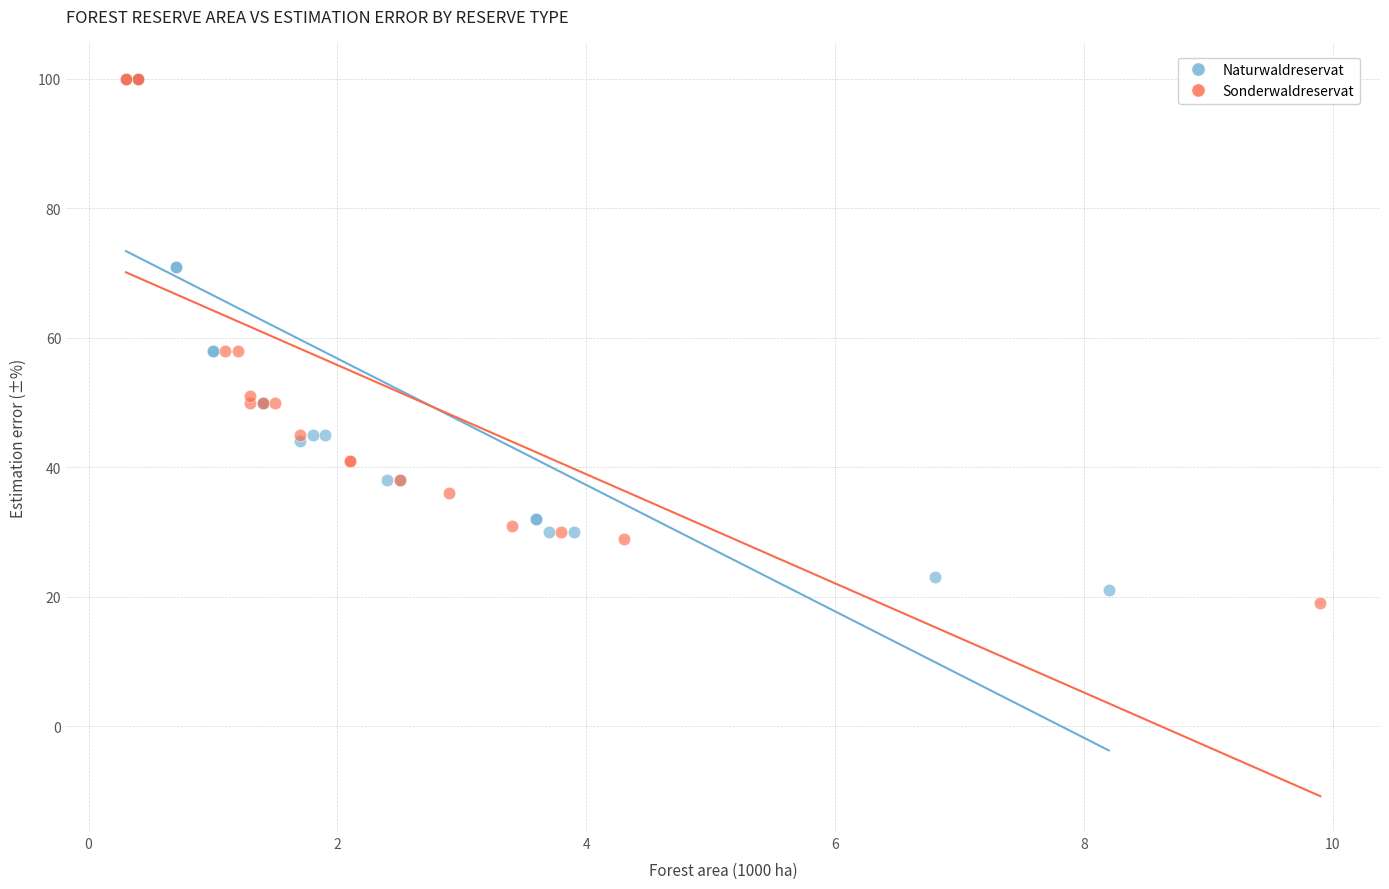

Which series has the largest Y range (max minus min)?

Sonderwaldreservat